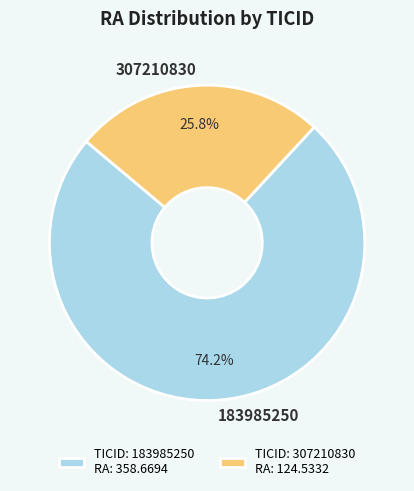

How many slices are in this pie chart?

2